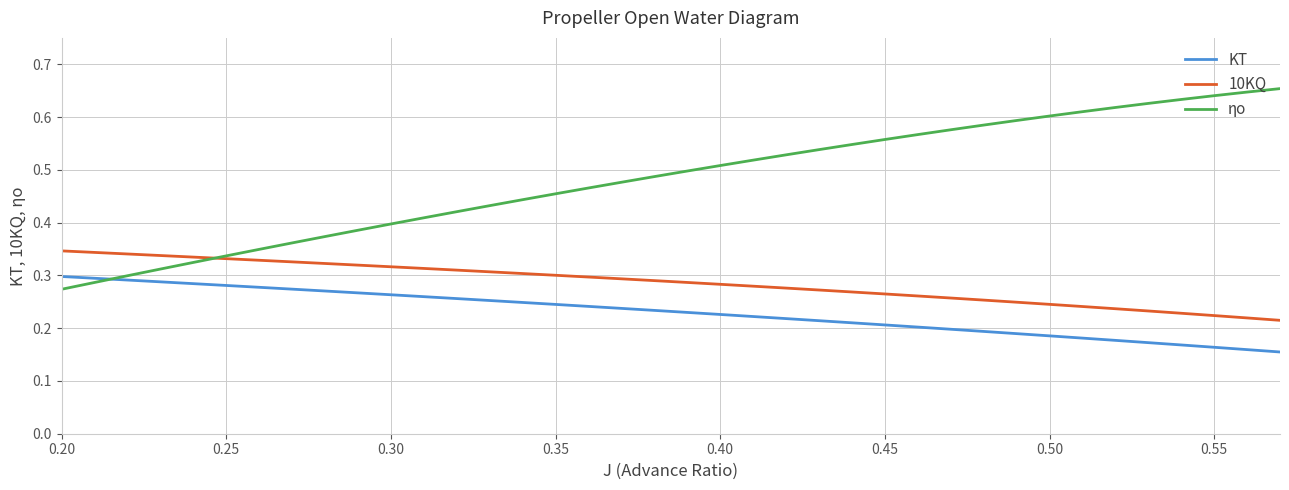

True or false: ηo has more than 1 points higher than both neighbors.

False